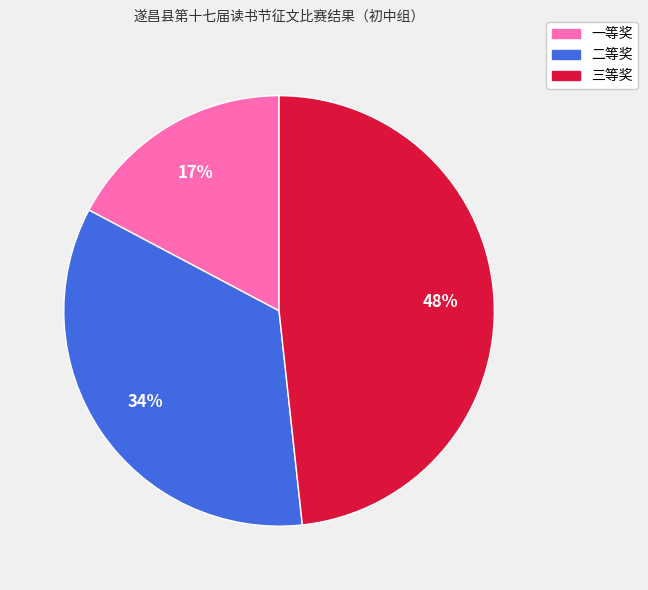

Combined, do 二等奖 and 一等奖 account for over 50%?

Yes